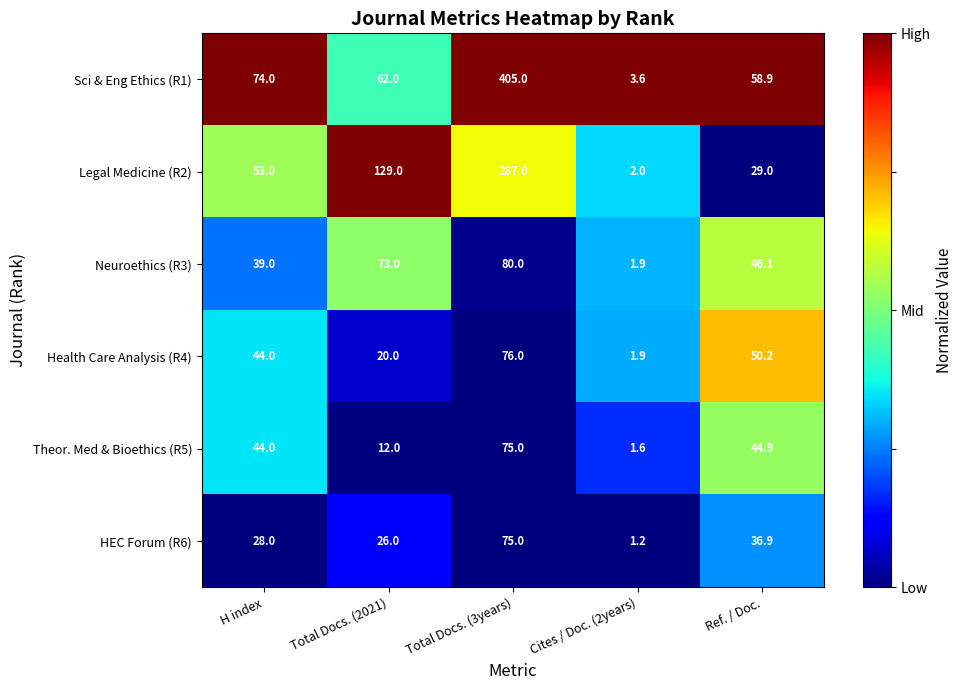

What is the sum of the Health Care Analysis (R4) values at Total Docs. (2021) and Cites / Doc. (2years)?

21.9